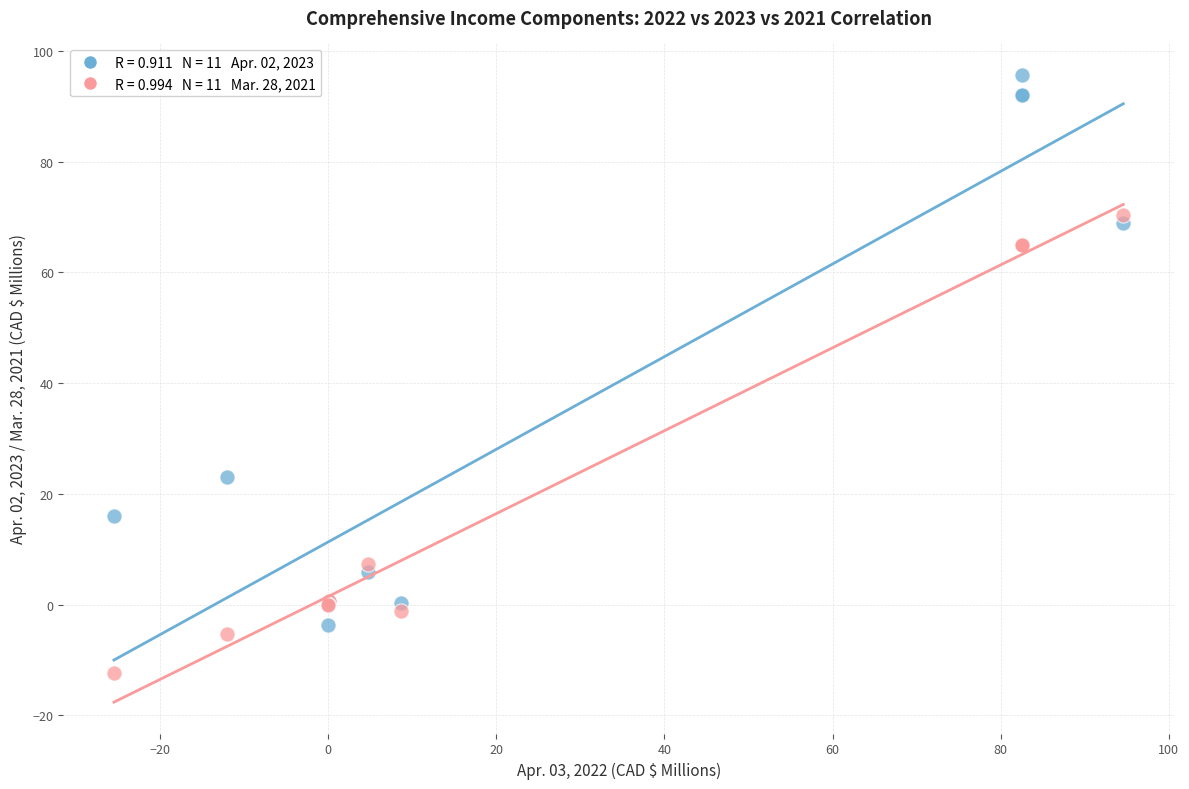

Across all series, what Y value is closest to 41?

23.1